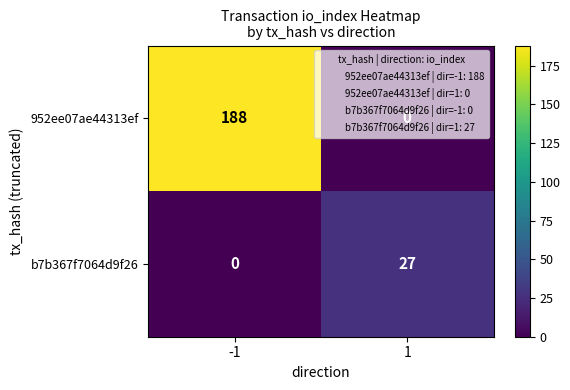

What is the greatest value displayed?

188